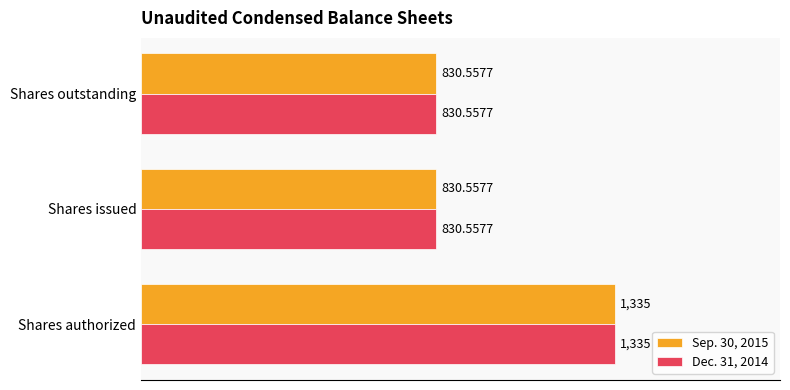

What is the sum of the Sep. 30, 2015 values at Shares issued and Shares outstanding?

1661.1